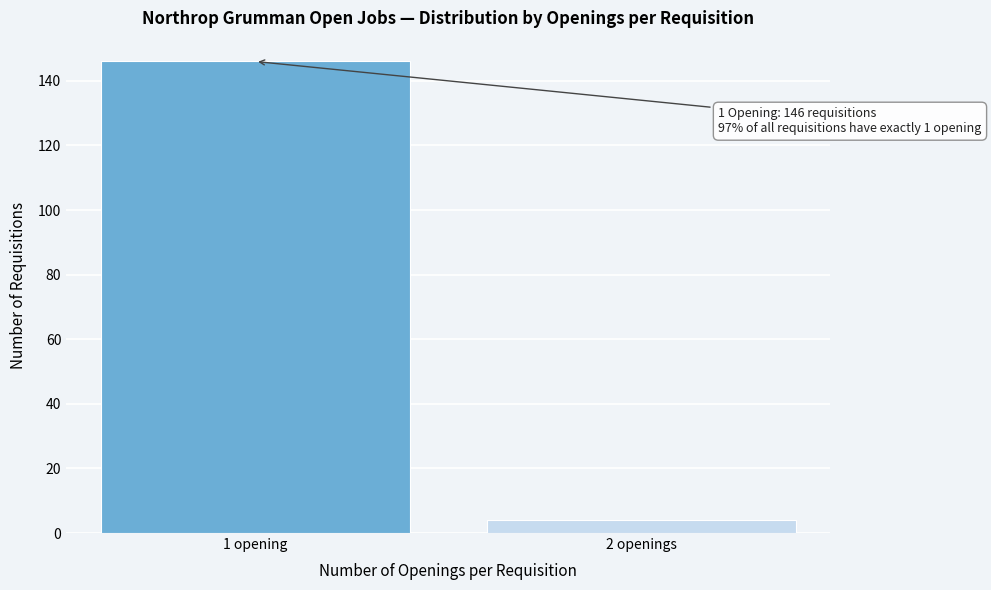

Reading left to right, transcribe all the data shown in this chart.

146	4